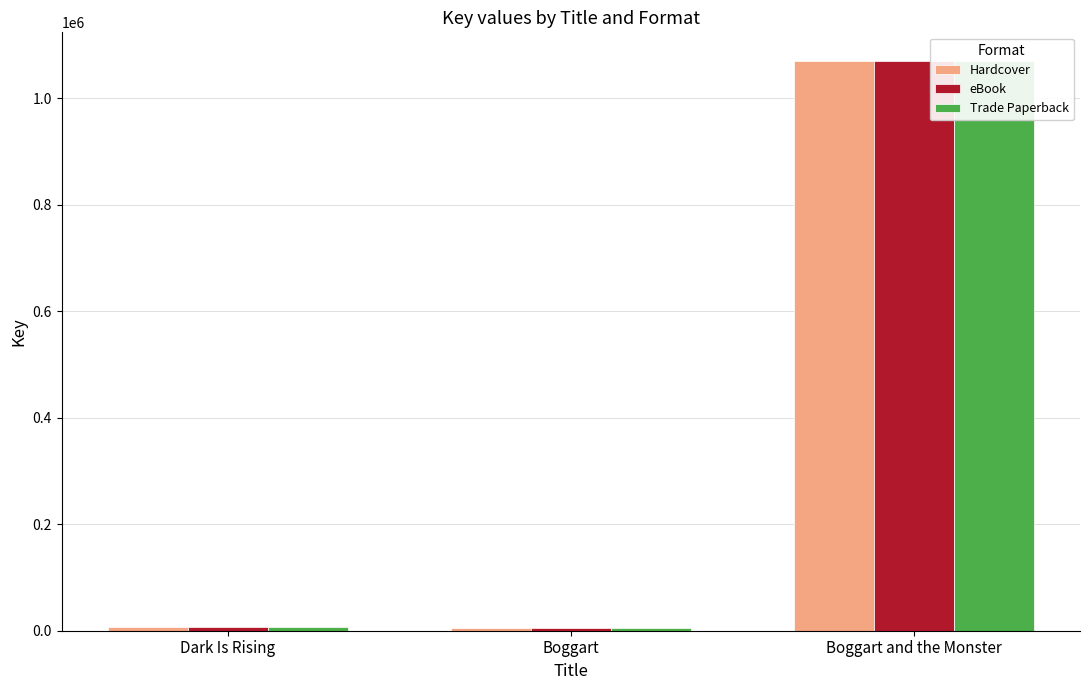

How many categories are shown in the chart?

3